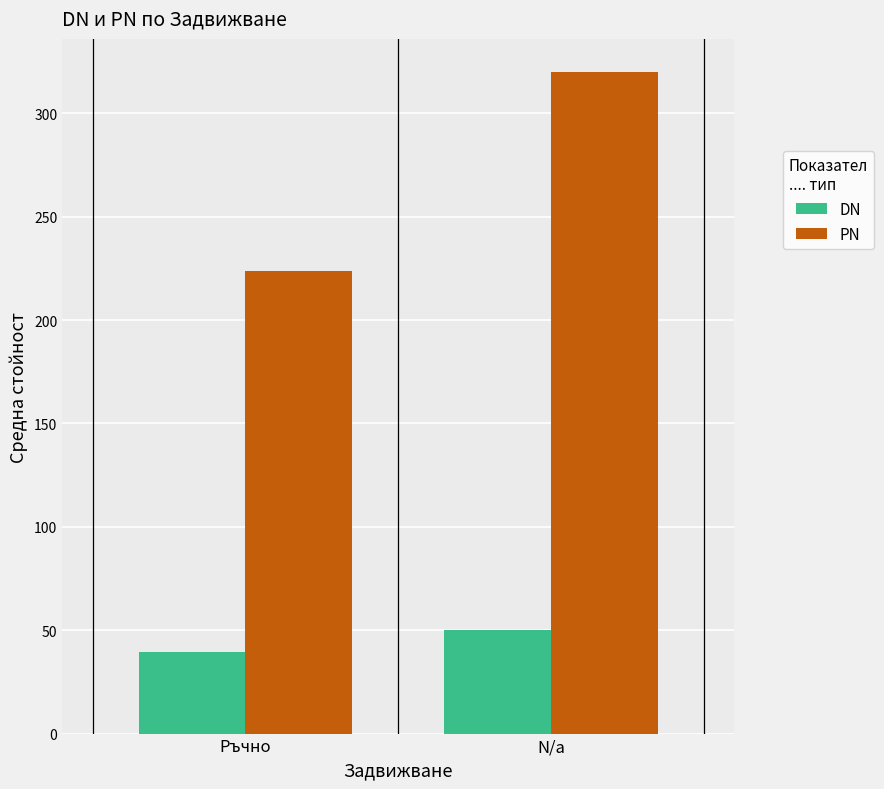

What is the sum of the PN values at N/a and Ръчно?

543.9